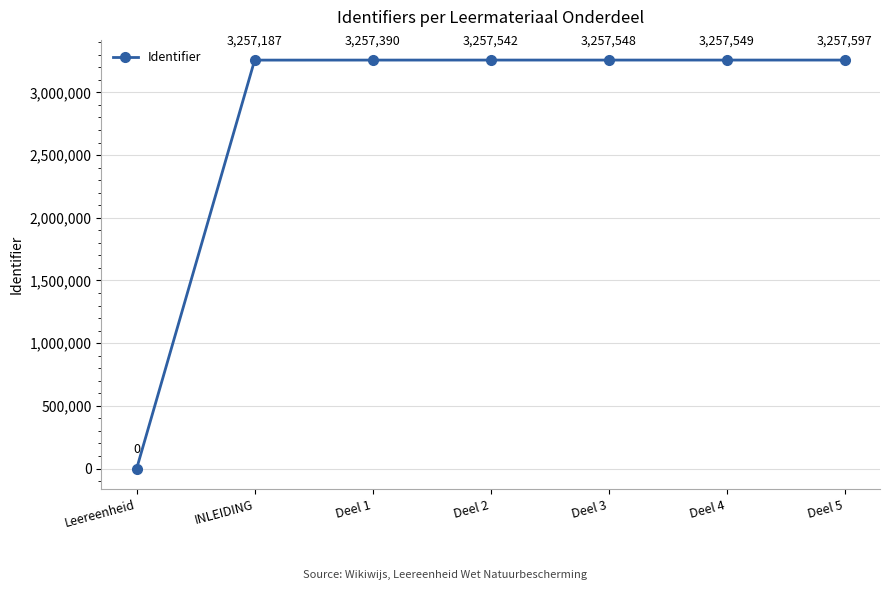

What position from the right is Deel 1?

5